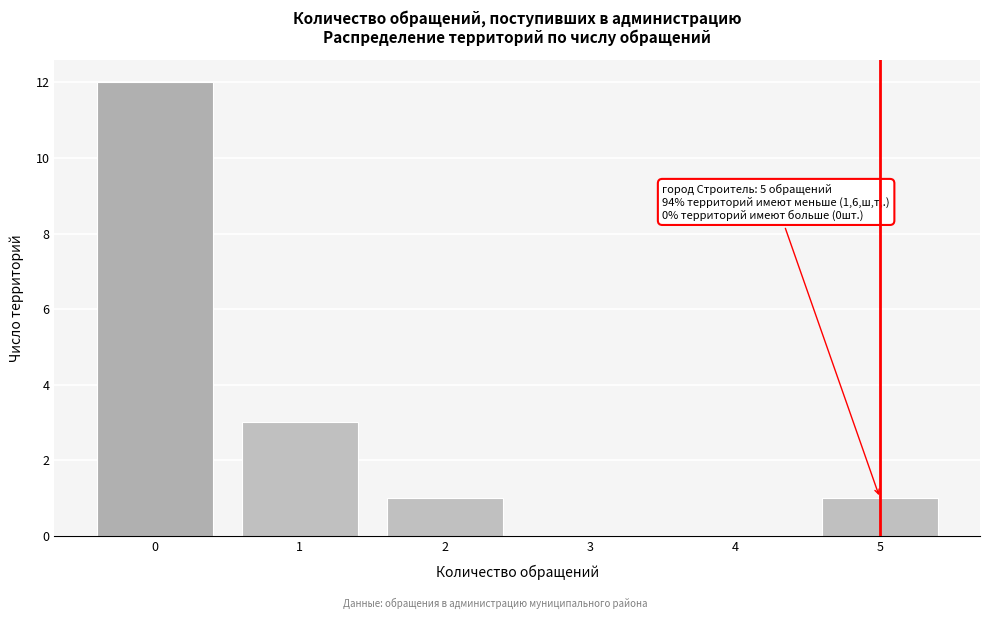

Reading left to right, extract all data points from this chart.

0=12	1=3	2=1	3=0	4=0	5=1